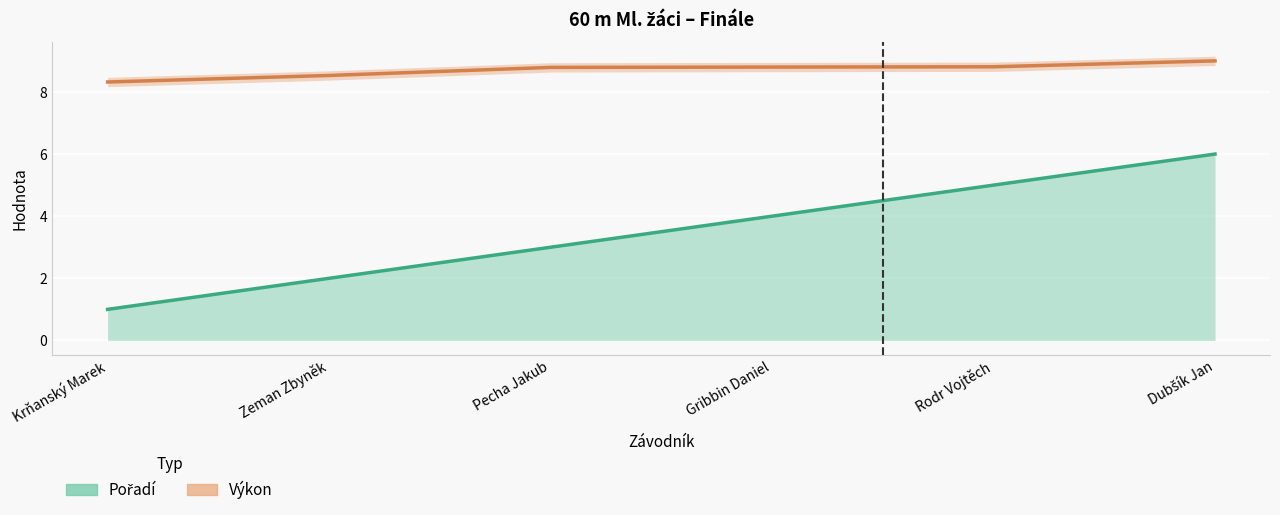

List the labels in order of Výkon value, largest first.

Dubšík Jan, Rodr Vojtěch, Gribbin Daniel, Pecha Jakub, Zeman Zbyněk, Krňanský Marek